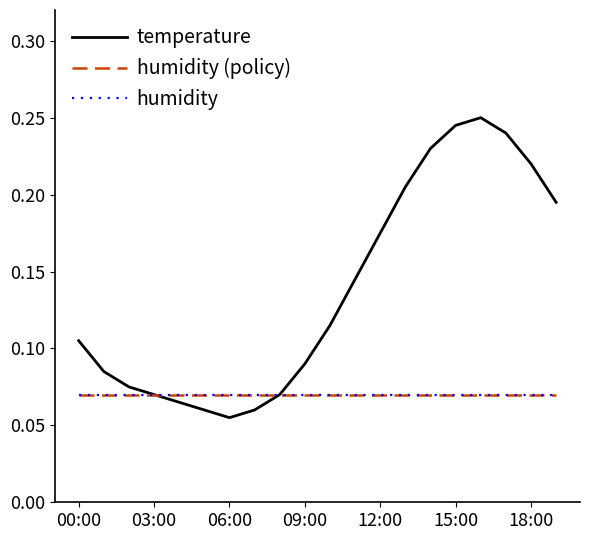

Which series has the largest total across all categories?

temperature